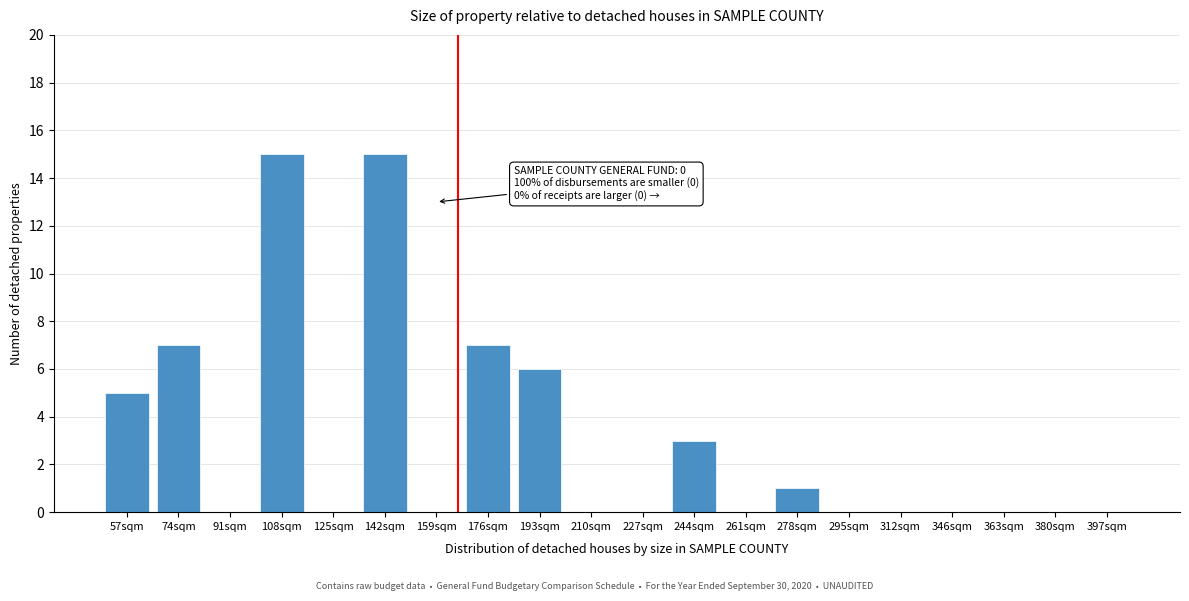

Reading left to right, transcribe all the data shown in this chart.

57sqm=5	74sqm=7	91sqm=0	108sqm=15	125sqm=0	142sqm=15	159sqm=0	176sqm=7	193sqm=6	210sqm=0	227sqm=0	244sqm=3	261sqm=0	278sqm=1	295sqm=0	312sqm=0	346sqm=0	363sqm=0	380sqm=0	397sqm=0